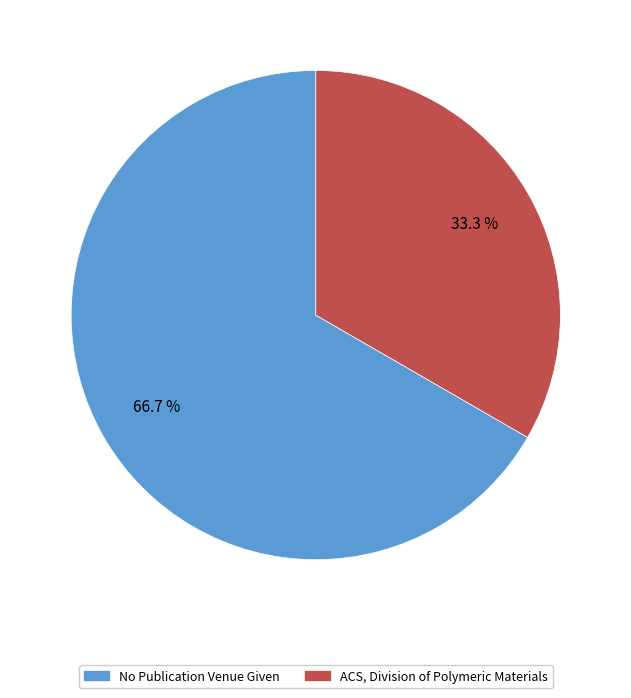

Which slice is the largest?

No Publication Venue Given